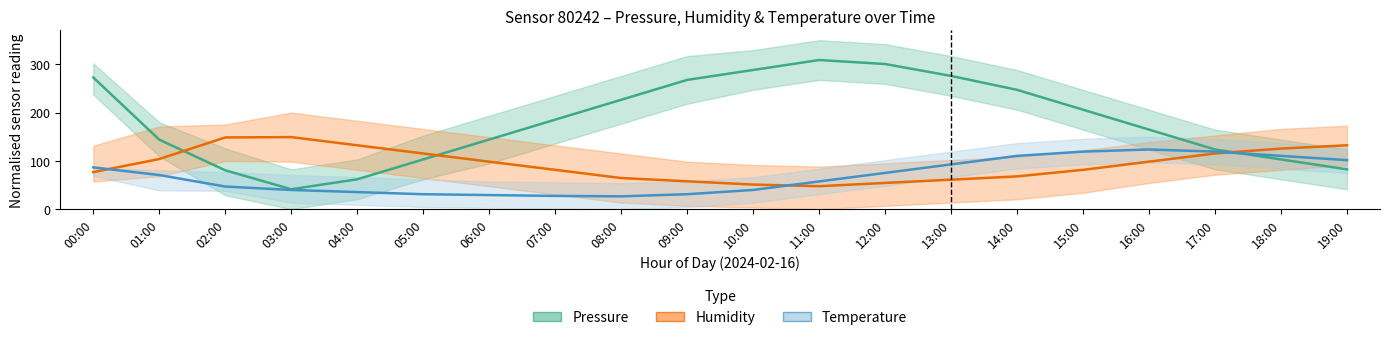

Which has a higher value, 01:00 or 04:00?

01:00